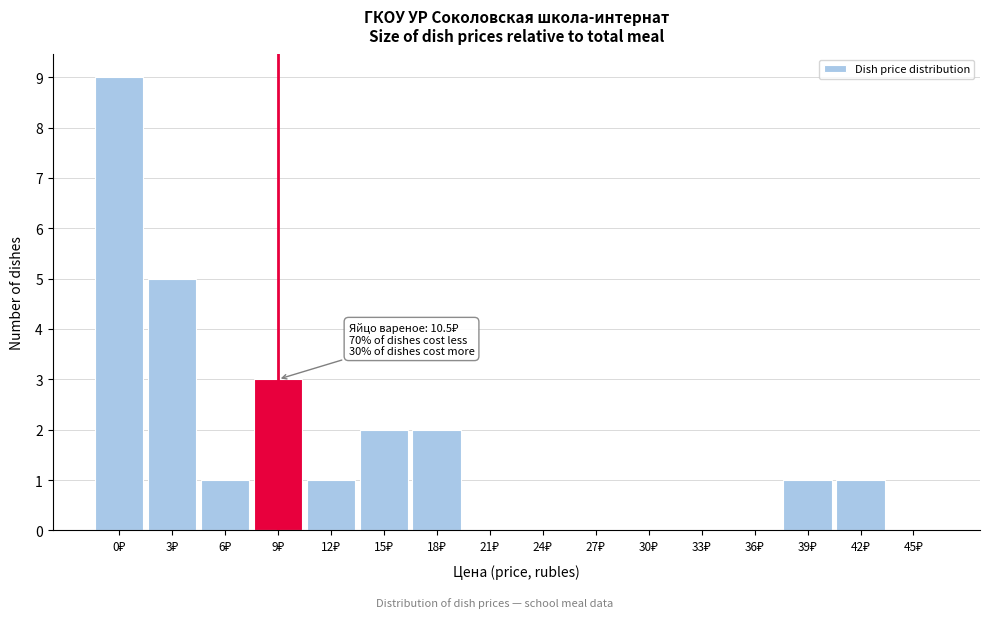

What is the maximum value shown in the chart?

9